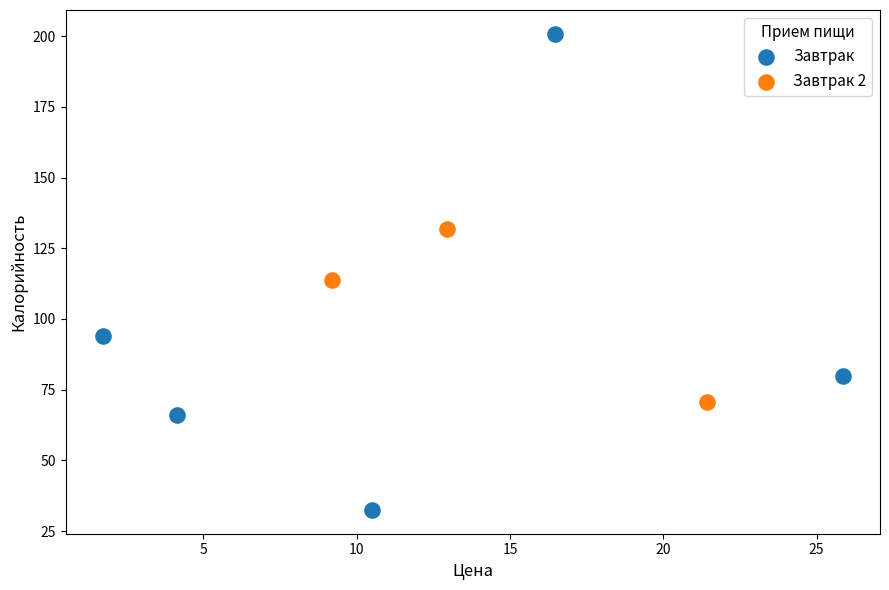

Which series reaches the maximum Y coordinate?

Завтрак